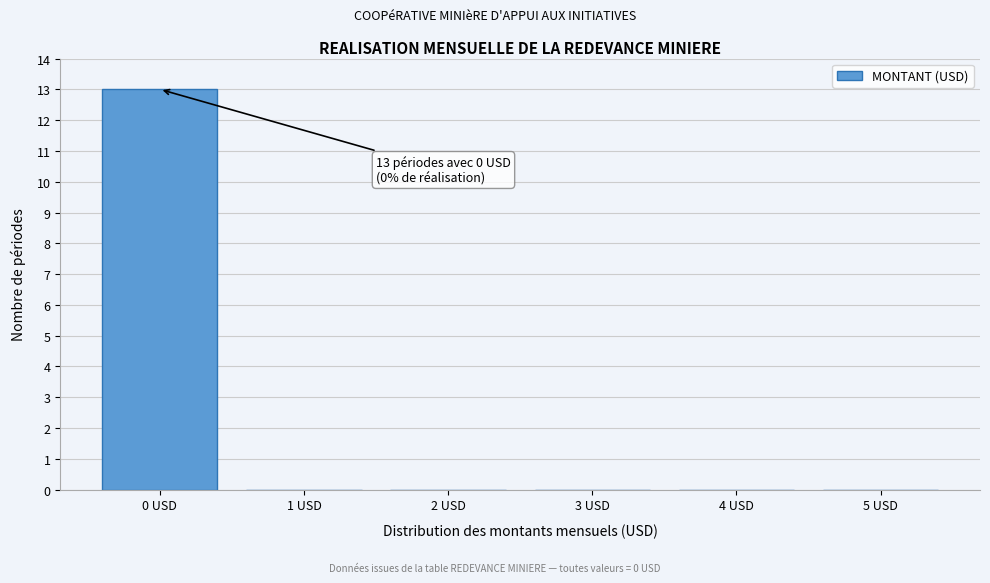

Reading left to right, list all the values displayed in this chart.

0 USD=13	1 USD=0	2 USD=0	3 USD=0	4 USD=0	5 USD=0